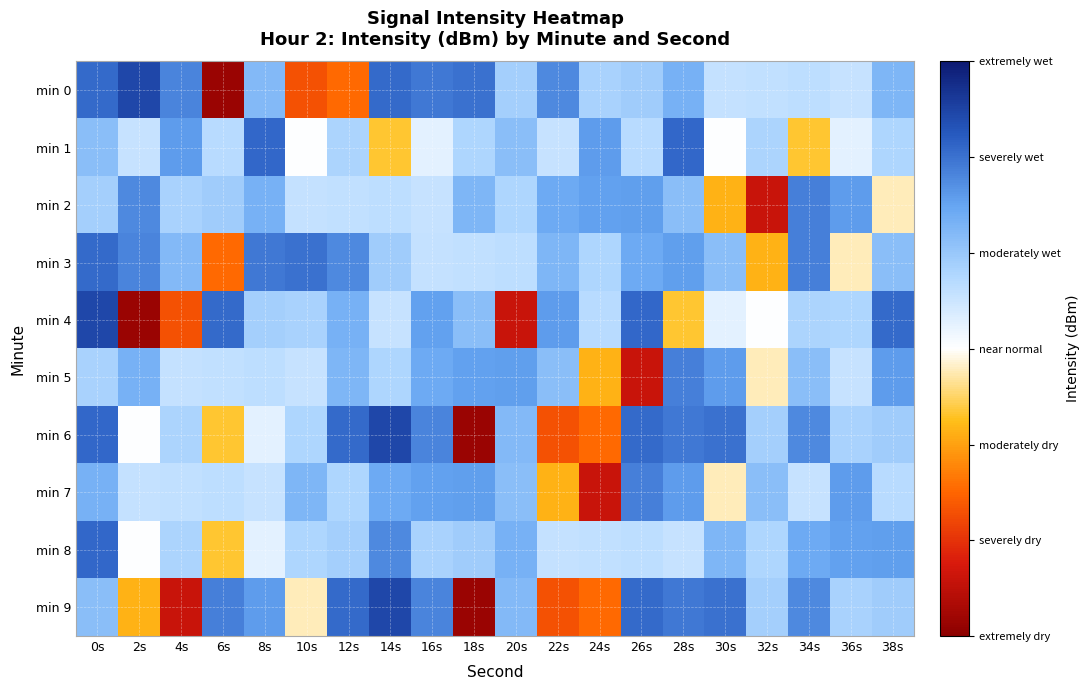

What is the smallest value displayed?

-149.2